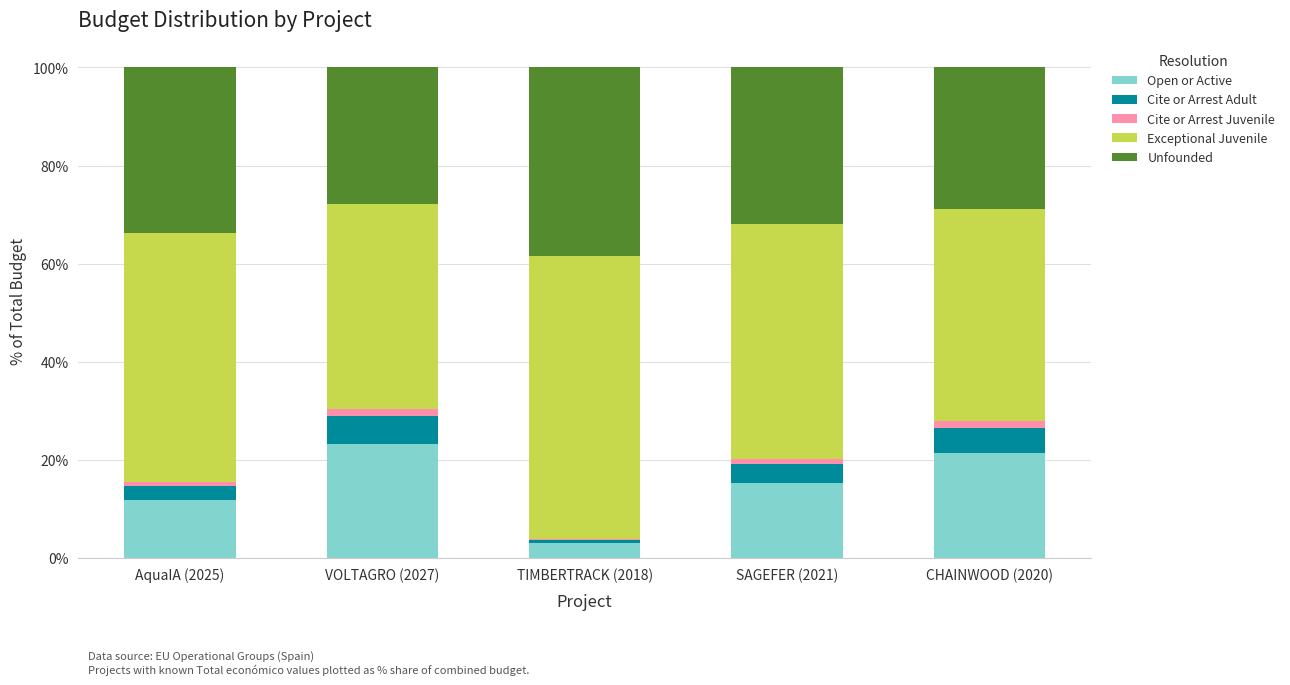

The Open or Active series shows 20.3 at SAGEFER (2021). True or false?

False